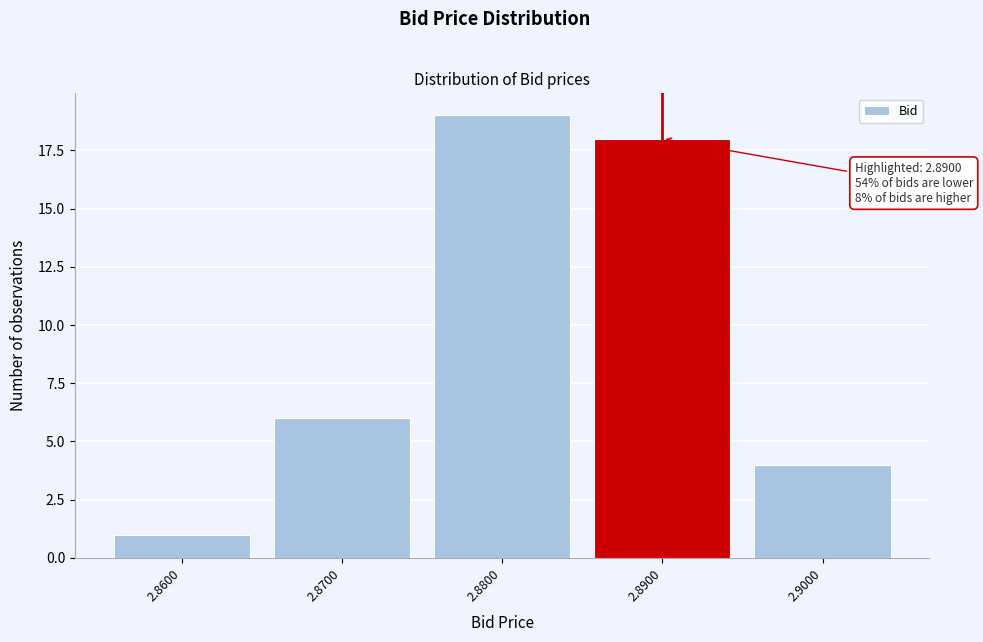

Reading right to left, what are all the values shown in this chart?

4	18	19	6	1